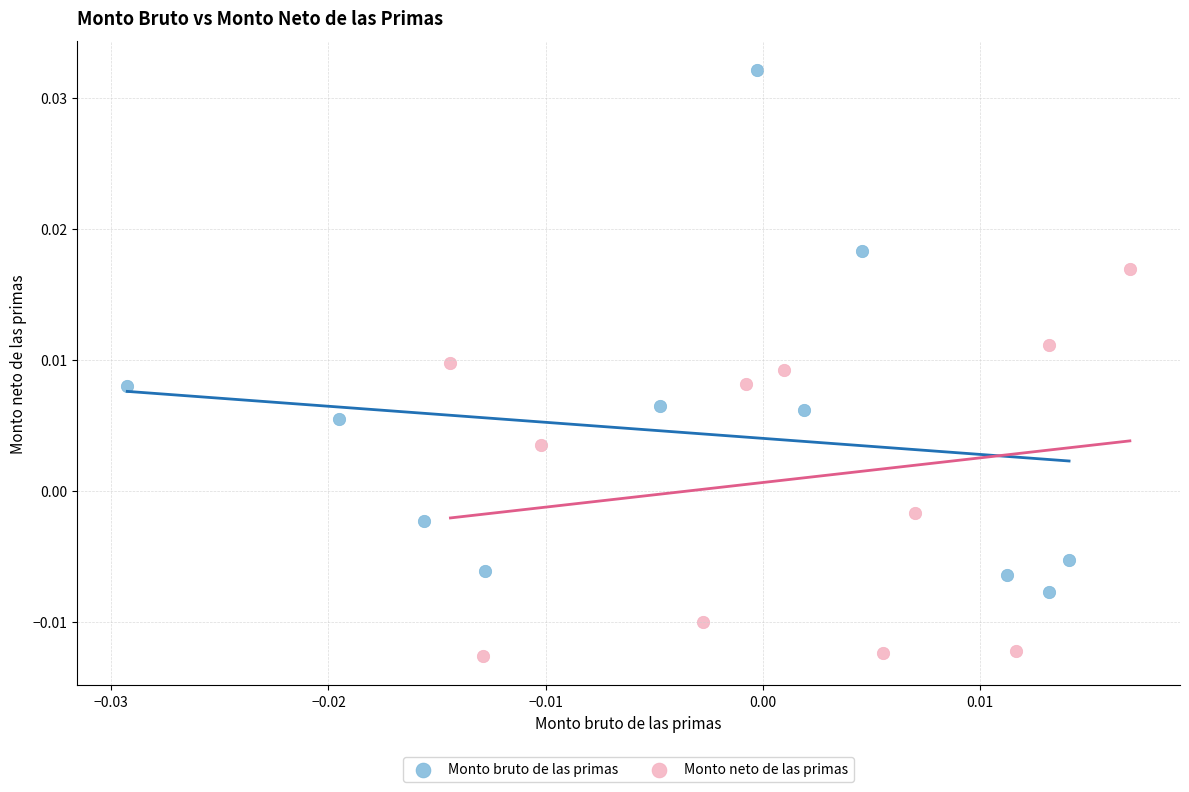

Which series has the largest Y range (max minus min)?

Monto bruto de las primas